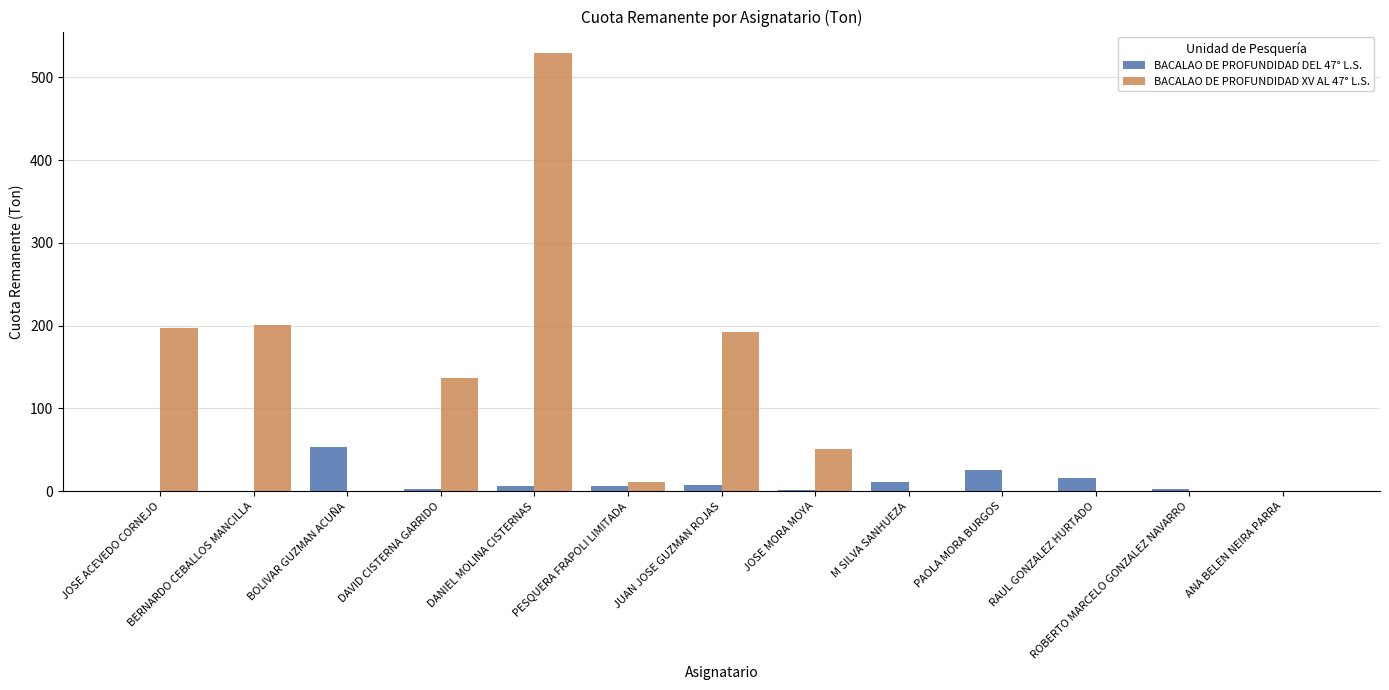

How many groups of bars are there?

13